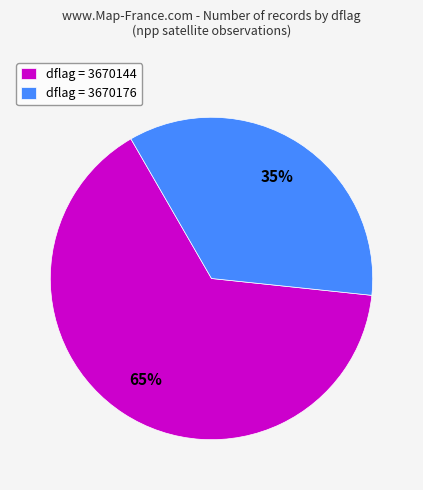

Which slice is the smallest?

dflag = 3670176